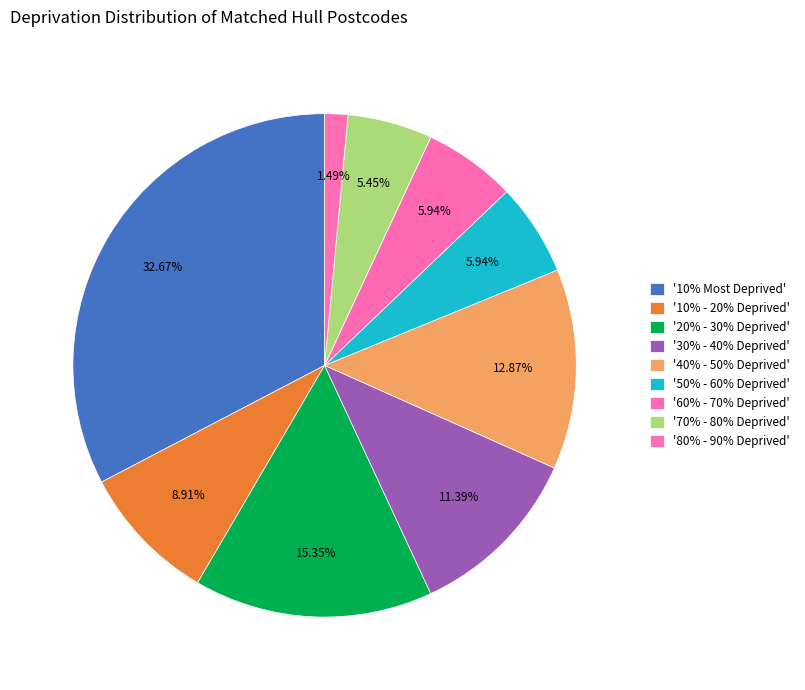

How many slices are in this pie chart?

9